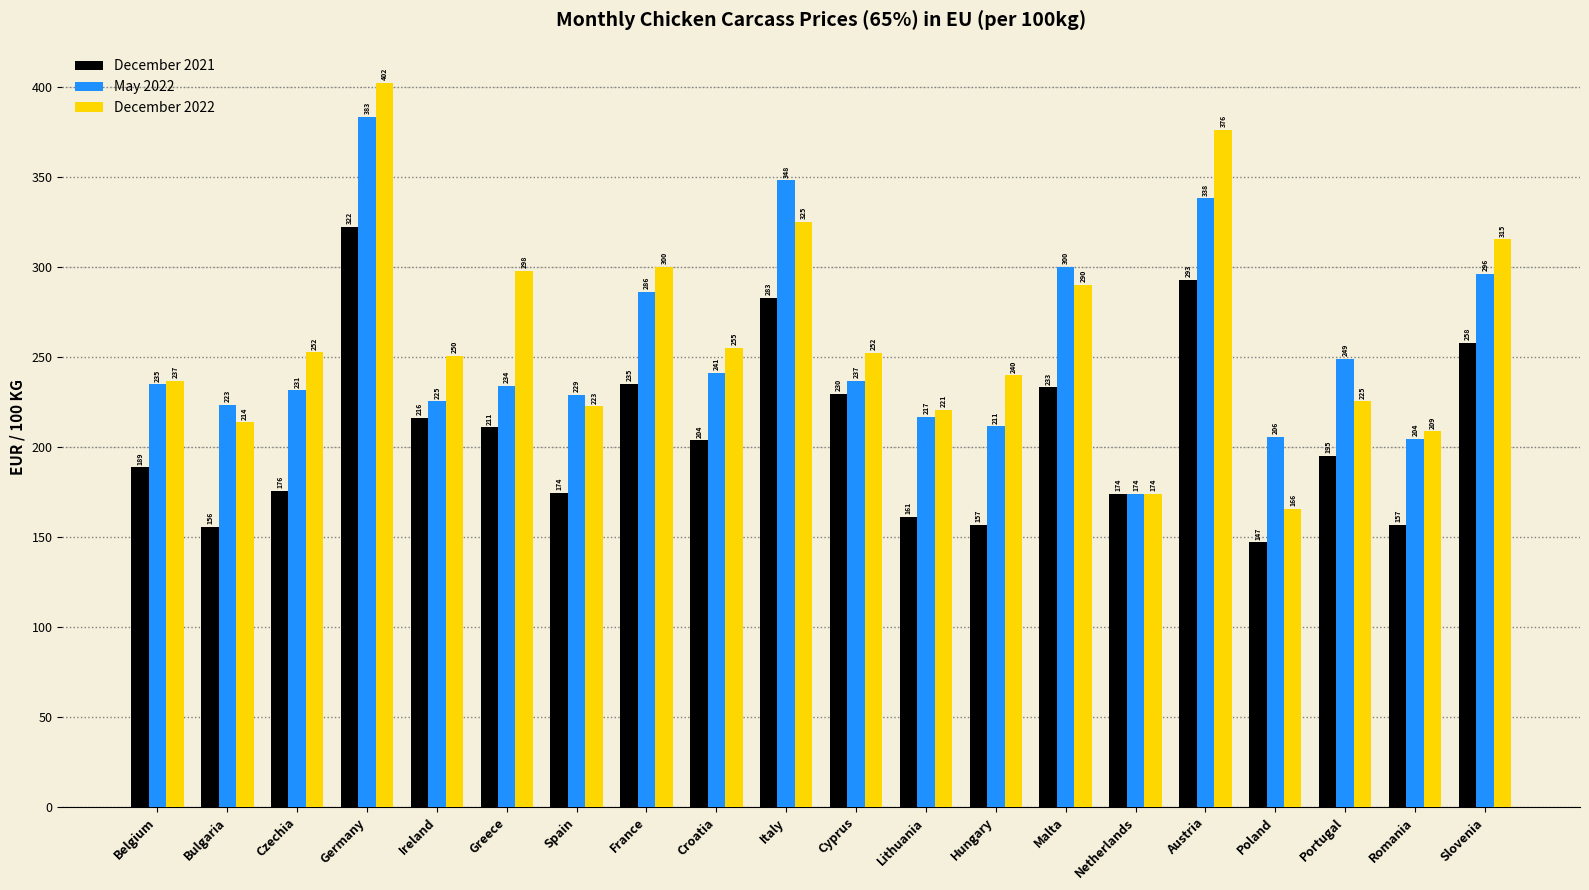

What is the total value across all series at Netherlands?

522.0